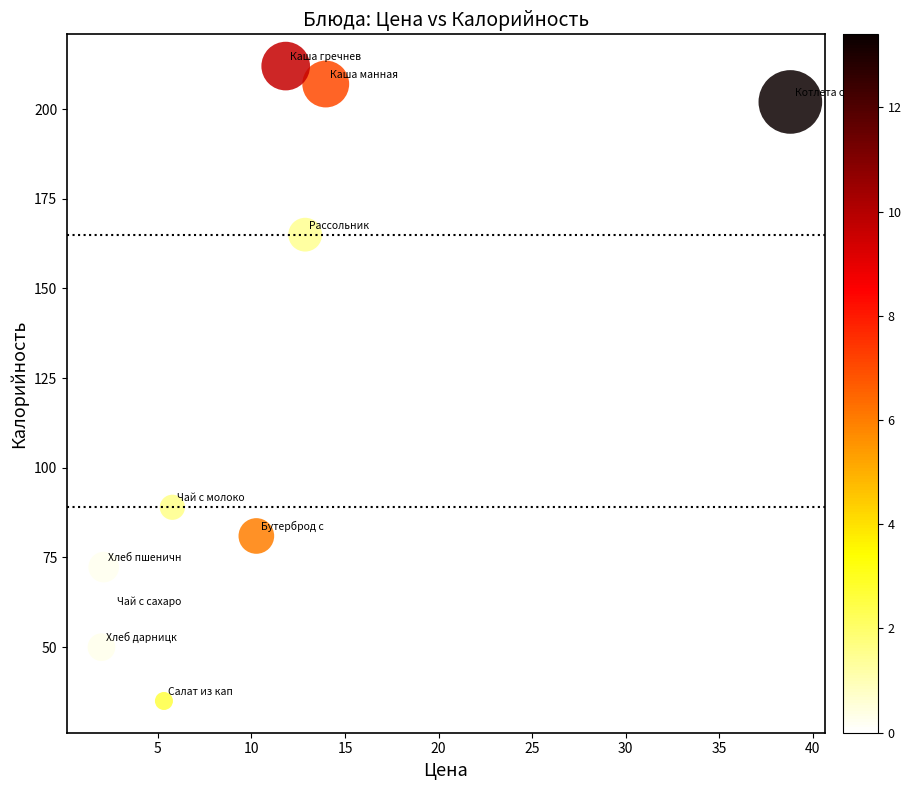

What Y value in the scatter plot is closest to 123?

89.0